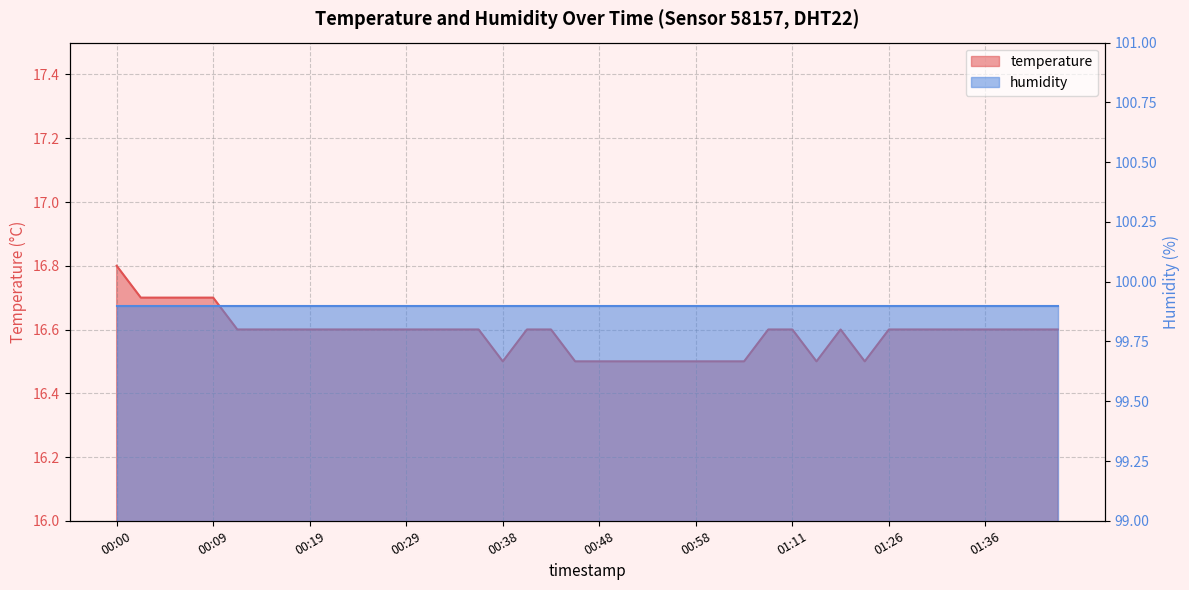

The chart shows a value of 24.3 at 01:16. True or false?

False